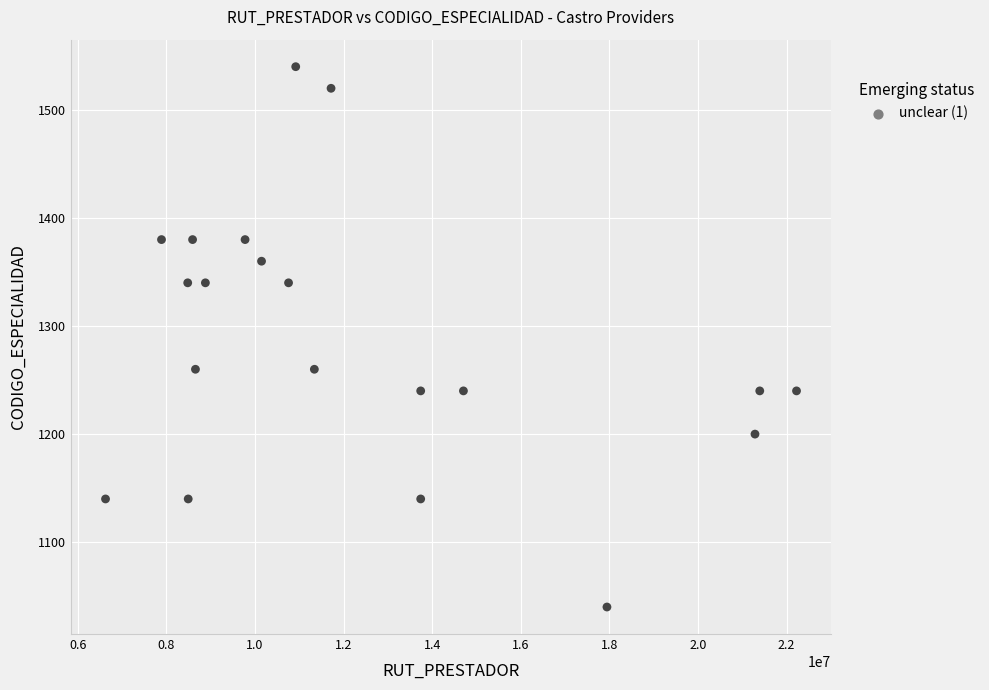

What is the range of X values (max minus min)?

15599258